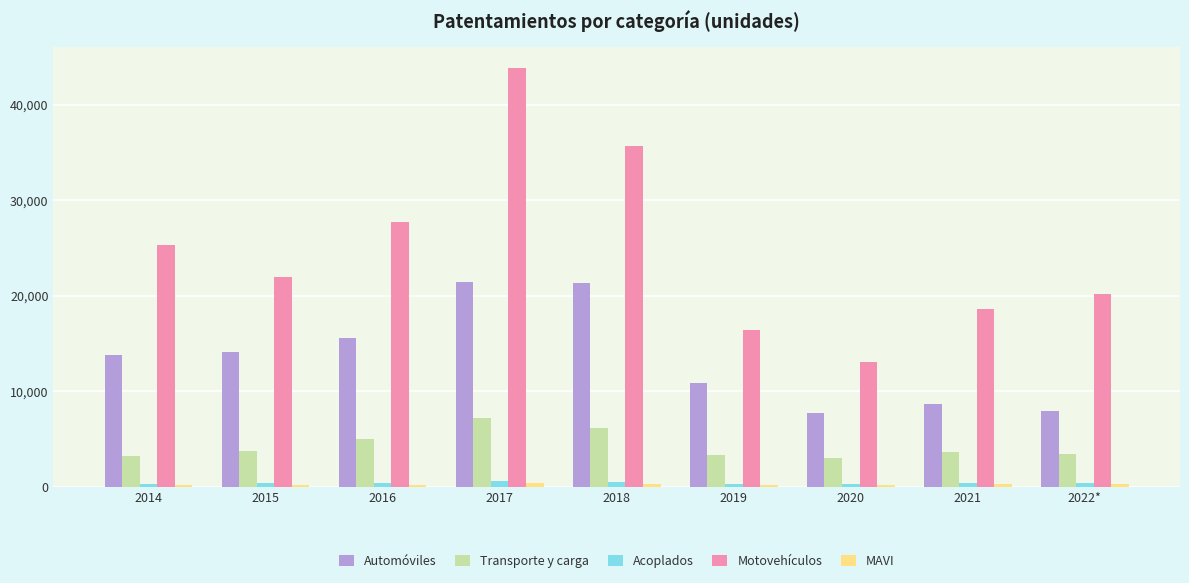

Is it true that Transporte y carga equals 8272 at 2018?

False